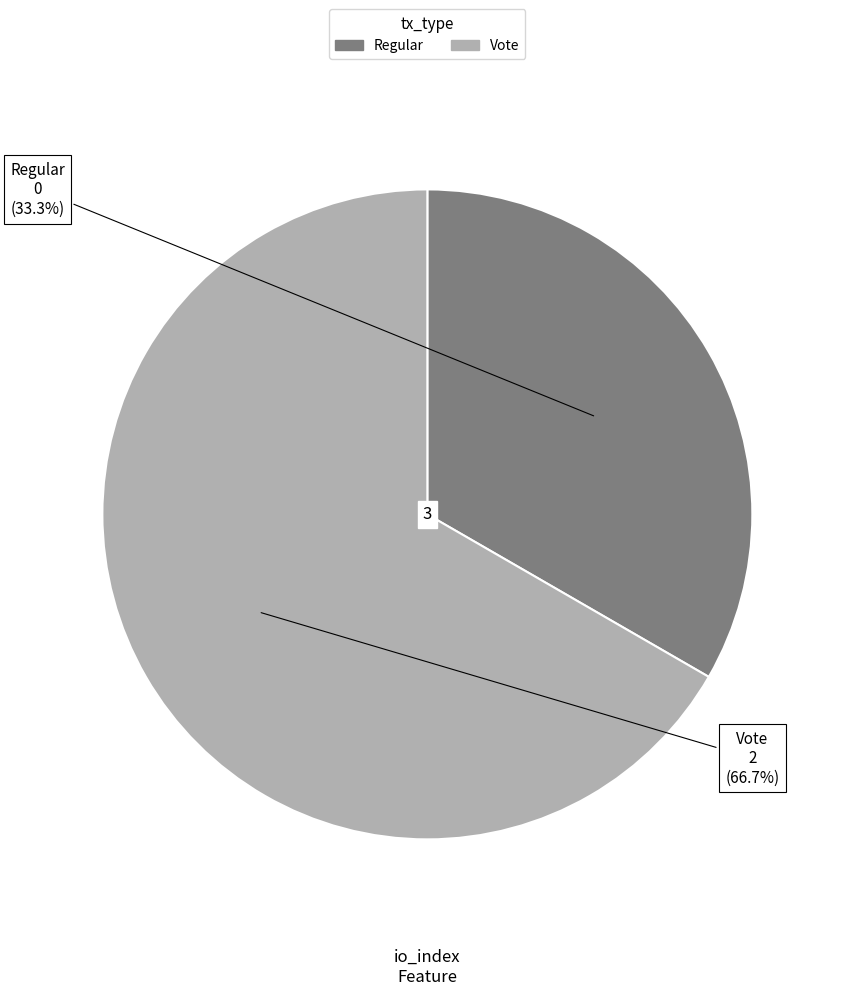

To the nearest percent, what is the average slice percentage?

50%